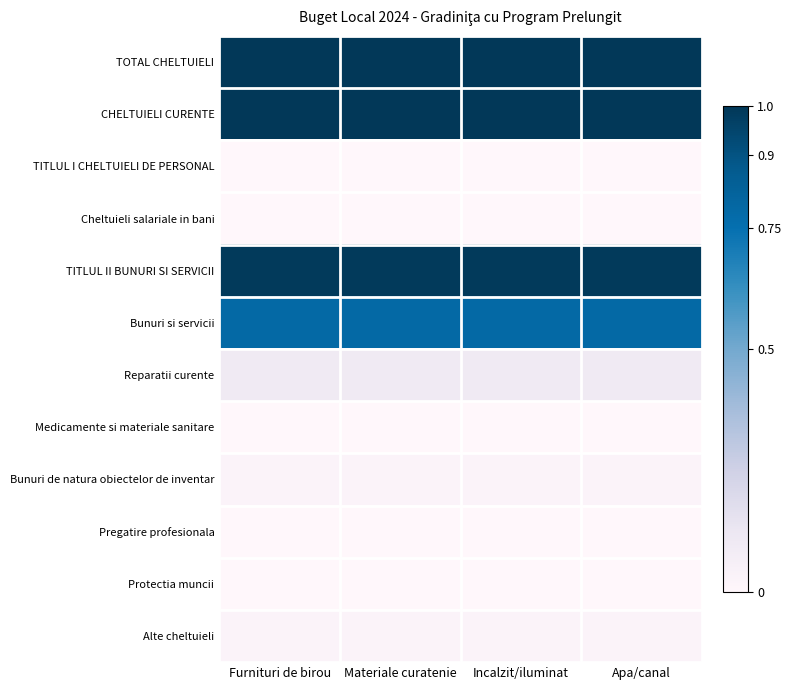

Reading right to left, transcribe all the data shown in this chart.

TOTAL CHELTUIELI: Apa/canal=1.0	Incalzit/iluminat=1.0	Materiale curatenie=1.0	Furnituri de birou=1.0
CHELTUIELI CURENTE: Apa/canal=1.0	Incalzit/iluminat=1.0	Materiale curatenie=1.0	Furnituri de birou=1.0
TITLUL I CHELTUIELI DE PERSONAL: Apa/canal=0.0	Incalzit/iluminat=0.0	Materiale curatenie=0.0	Furnituri de birou=0.0
Cheltuieli salariale in bani: Apa/canal=0.0	Incalzit/iluminat=0.0	Materiale curatenie=0.0	Furnituri de birou=0.0
TITLUL II BUNURI SI SERVICII: Apa/canal=1.0	Incalzit/iluminat=1.0	Materiale curatenie=1.0	Furnituri de birou=1.0
Bunuri si servicii: Apa/canal=0.8	Incalzit/iluminat=0.8	Materiale curatenie=0.8	Furnituri de birou=0.8
Reparatii curente: Apa/canal=0.1	Incalzit/iluminat=0.1	Materiale curatenie=0.1	Furnituri de birou=0.1
Medicamente si materiale sanitare: Apa/canal=0.0	Incalzit/iluminat=0.0	Materiale curatenie=0.0	Furnituri de birou=0.0
Bunuri de natura obiectelor de inventar: Apa/canal=0.0	Incalzit/iluminat=0.0	Materiale curatenie=0.0	Furnituri de birou=0.0
Pregatire profesionala: Apa/canal=0.0	Incalzit/iluminat=0.0	Materiale curatenie=0.0	Furnituri de birou=0.0
Protectia muncii: Apa/canal=0.0	Incalzit/iluminat=0.0	Materiale curatenie=0.0	Furnituri de birou=0.0
Alte cheltuieli: Apa/canal=0.0	Incalzit/iluminat=0.0	Materiale curatenie=0.0	Furnituri de birou=0.0